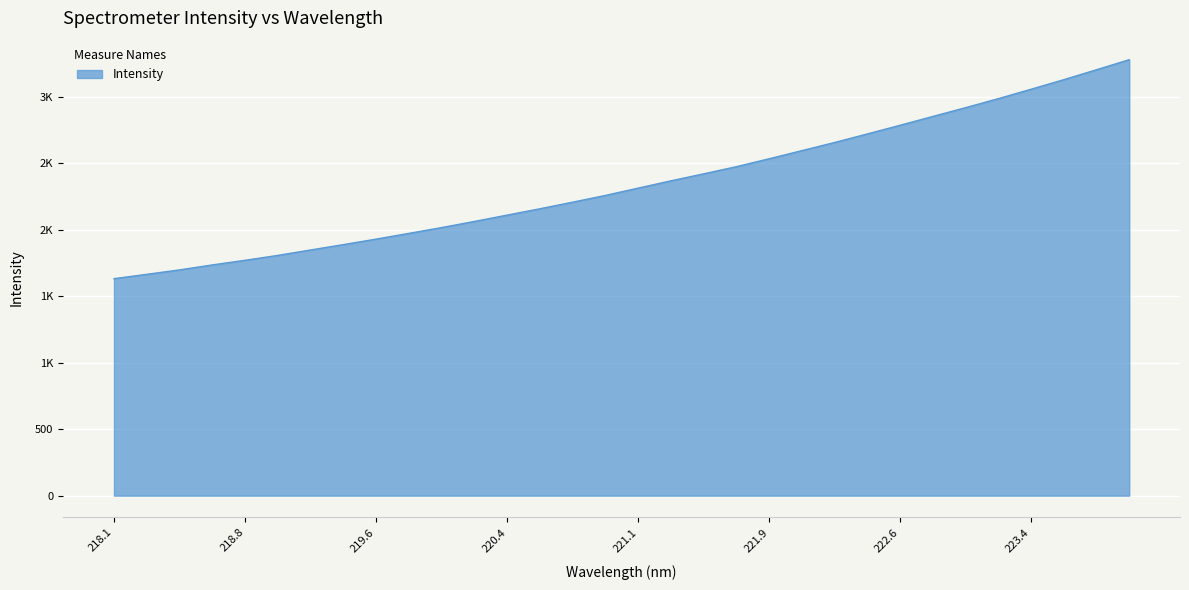

Is this an area chart (filled region under the line)?

Yes